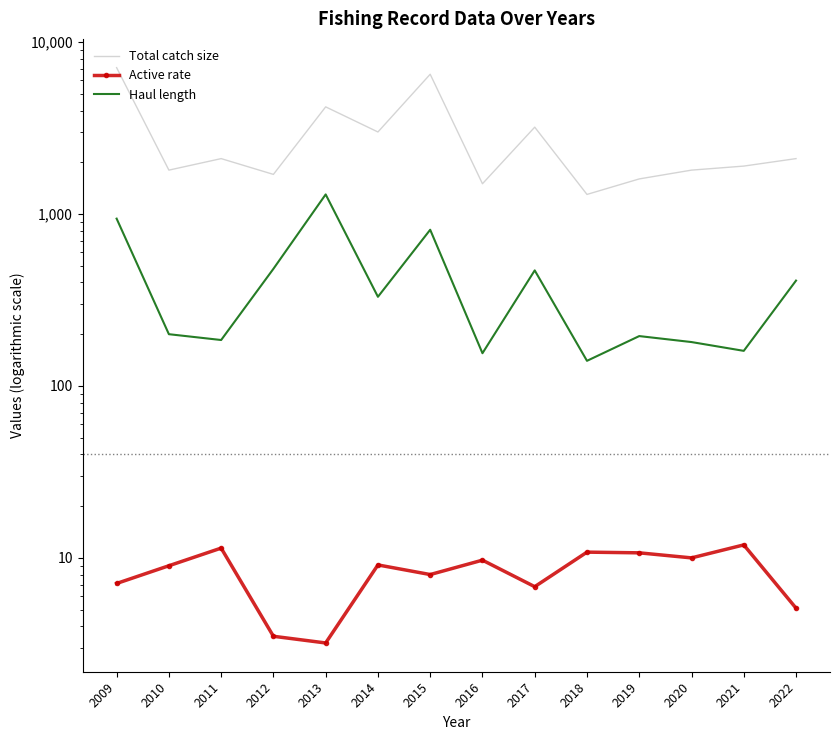

What is the average value of the Active rate series?

8.3